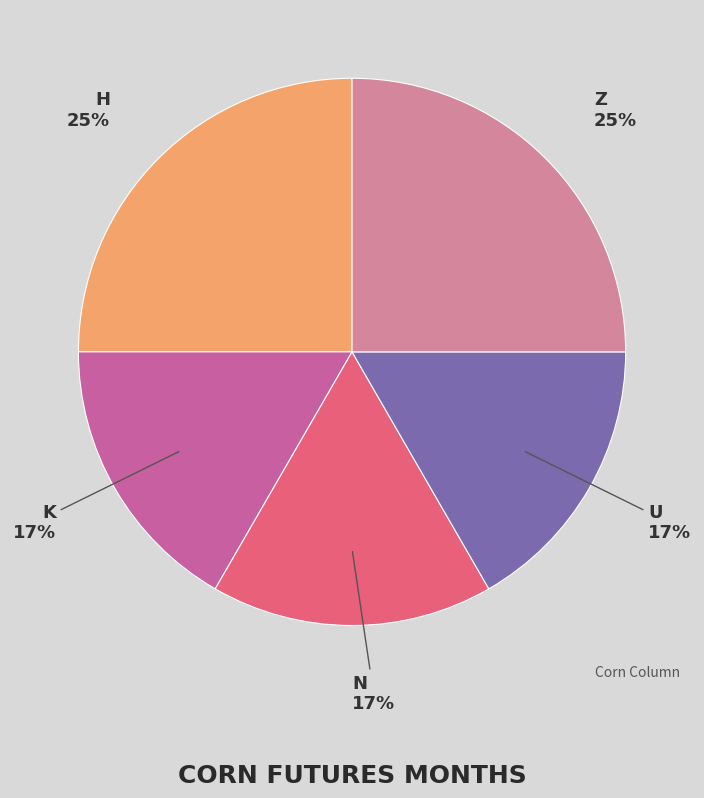

To the nearest percent, what is the average slice percentage?

20%